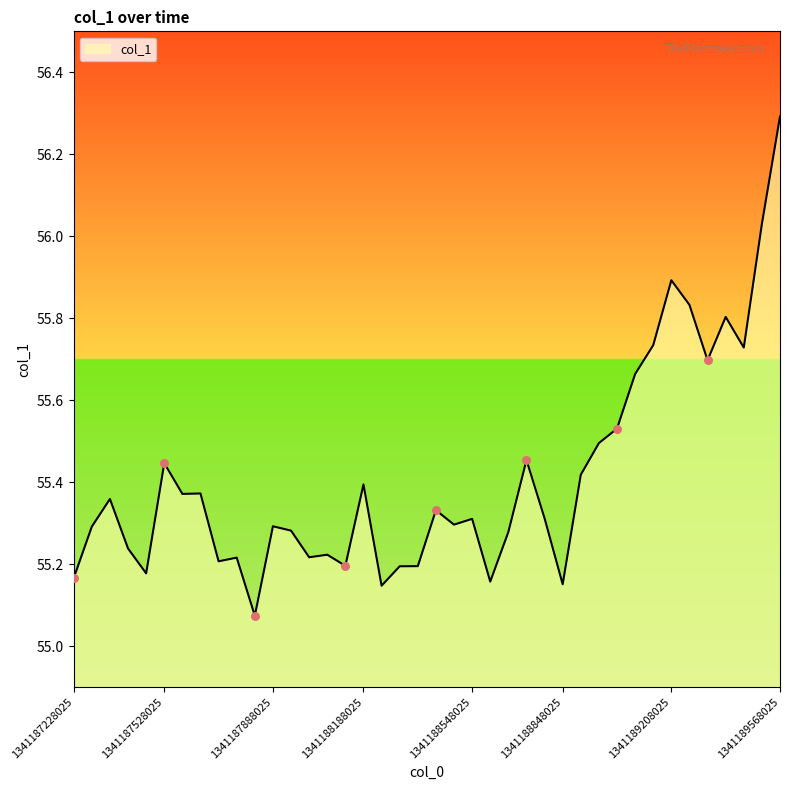

What is the difference between the maximum and minimum values?

1.2